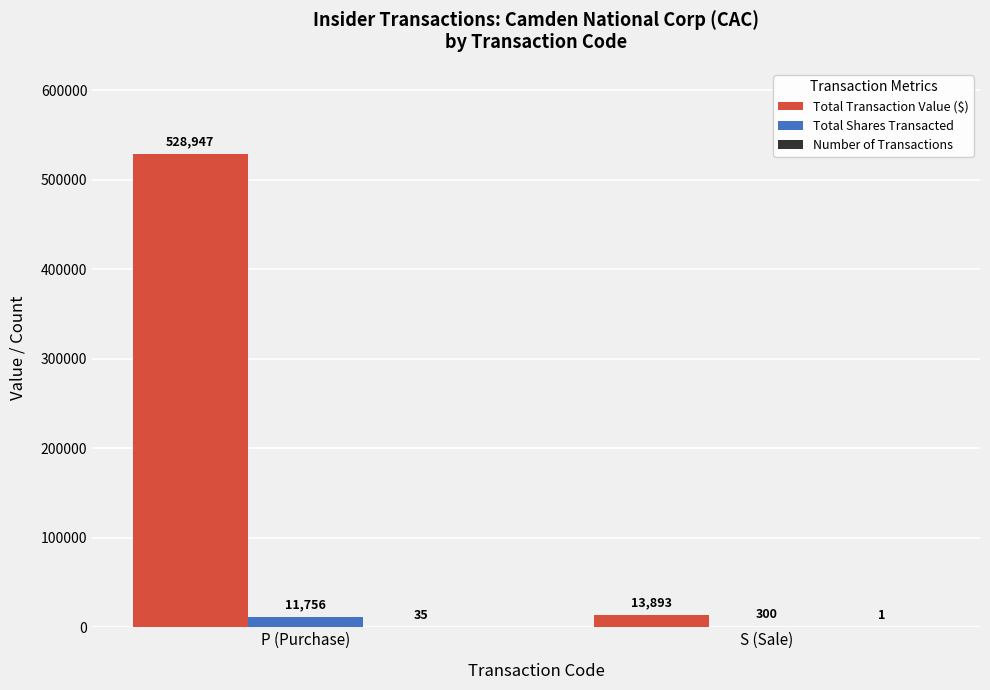

What is the sum of the Total Shares Transacted values at P (Purchase) and S (Sale)?

12056